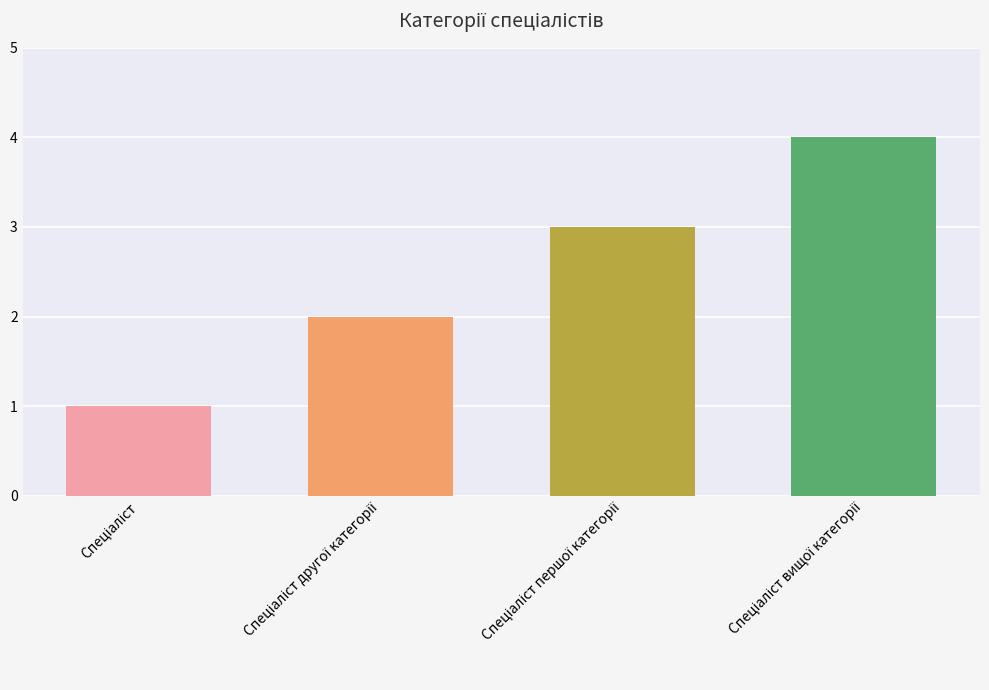

What is the greatest value displayed?

4